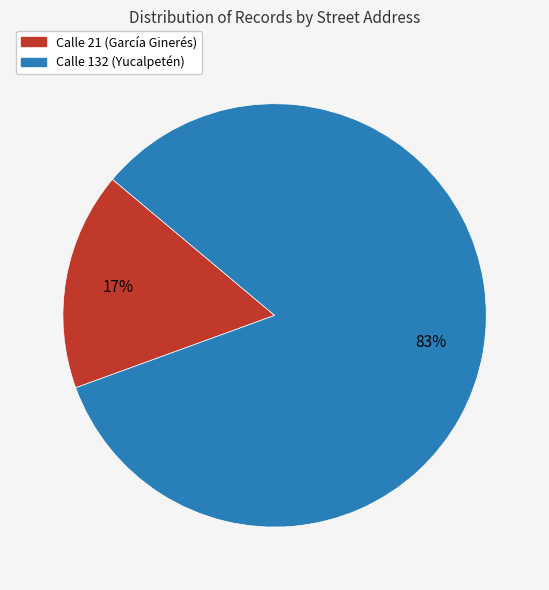

Combined, do Calle 21 (García Ginerés) and Calle 132 (Yucalpetén) account for over 50%?

Yes